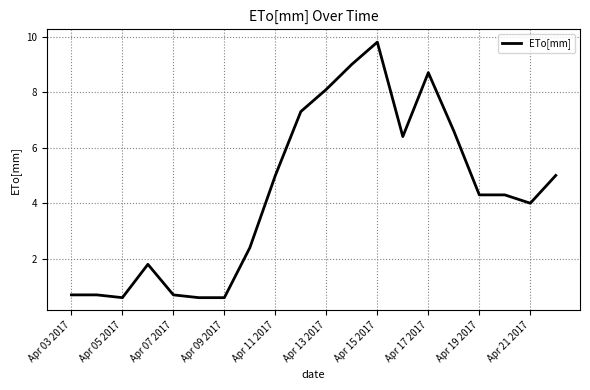

What is the smallest value displayed?

0.6